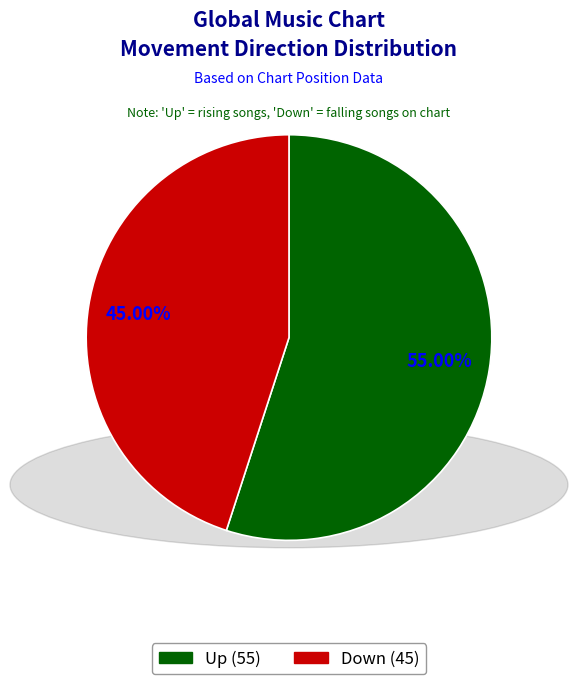

How many segments does this pie chart have?

2